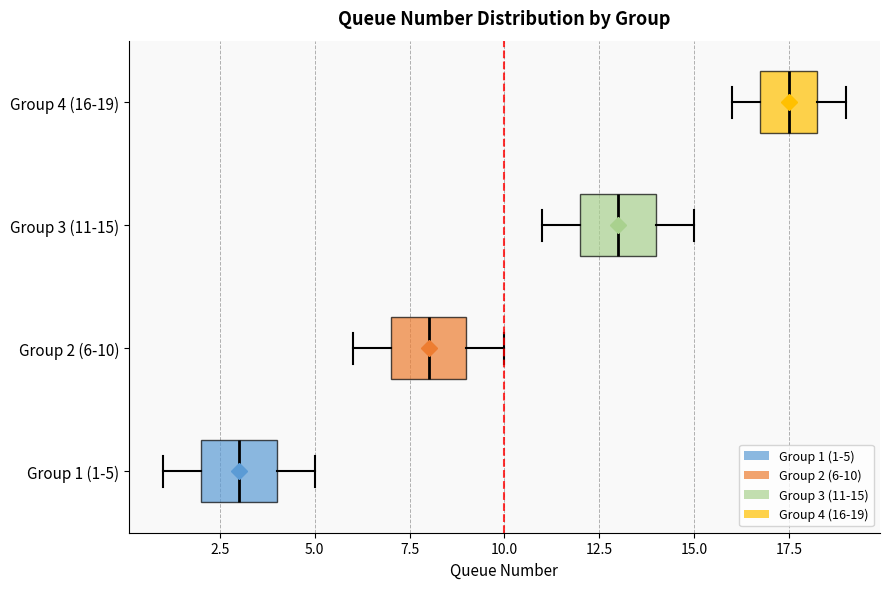

Where does the left whisker of the box for Group 2 (6-10) end on the x-axis? The values are not printed on the chart, so give them approximately, as read against the axis.

6.0